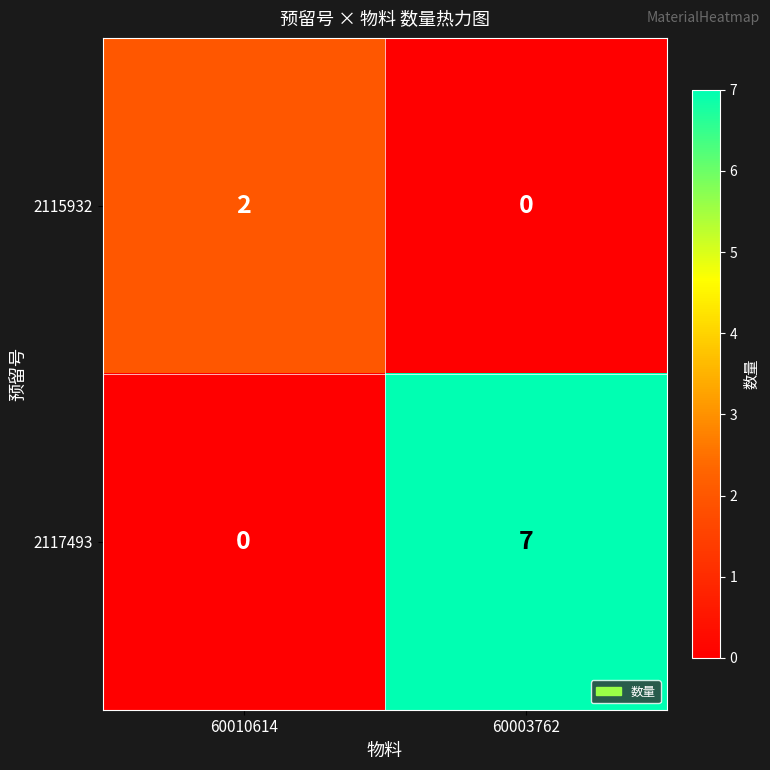

Reading right to left, list all the values displayed in this chart.

2115932: 60003762=0	60010614=2
2117493: 60003762=7	60010614=0